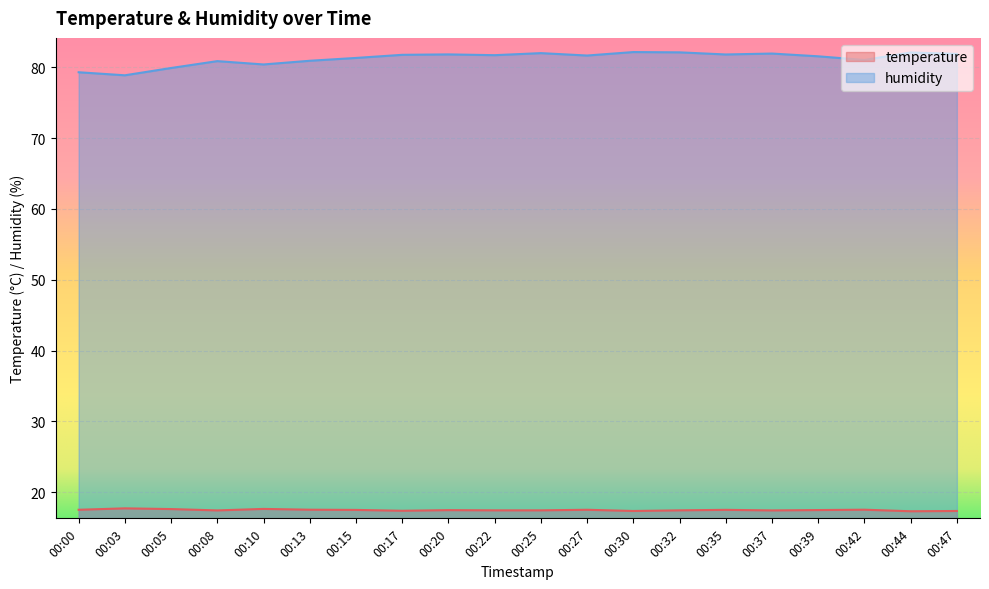

How many interior local valleys does the humidity series have?

6